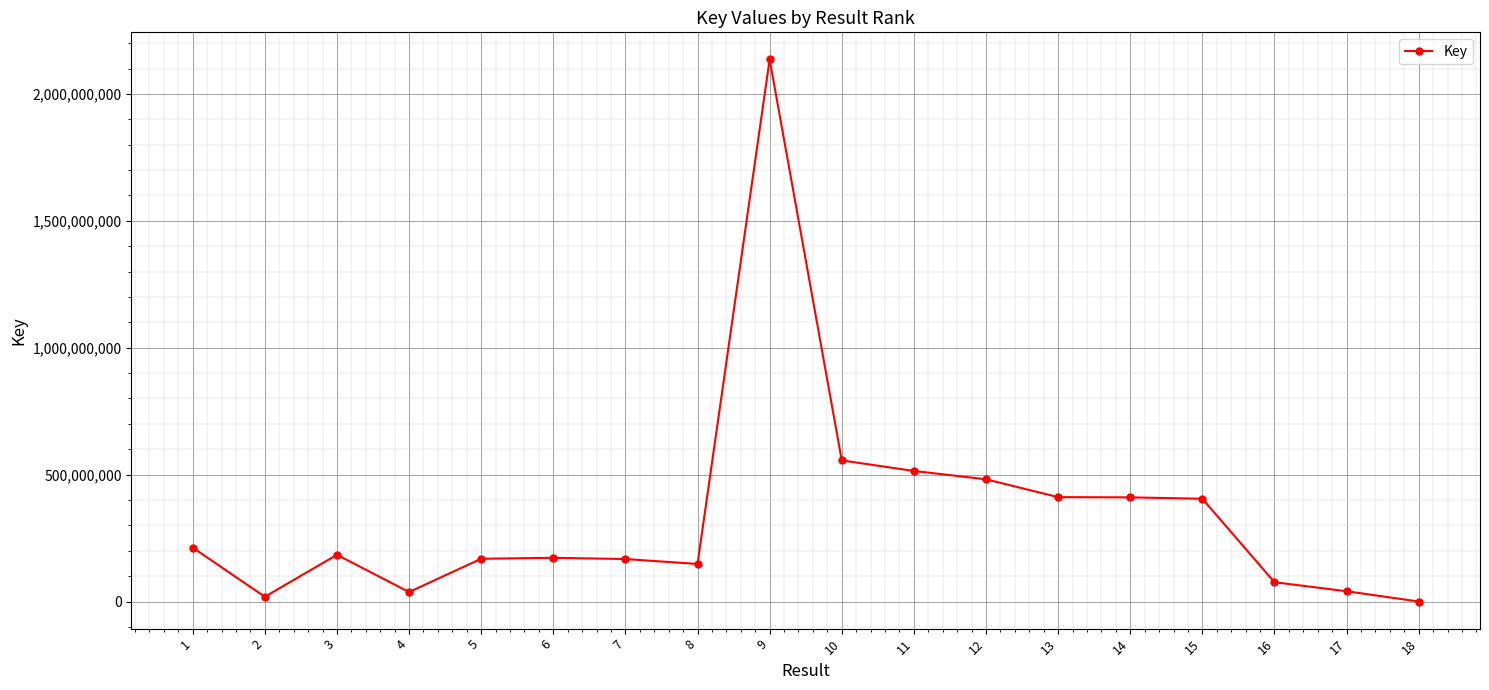

How many data points are less than 184163410?

9